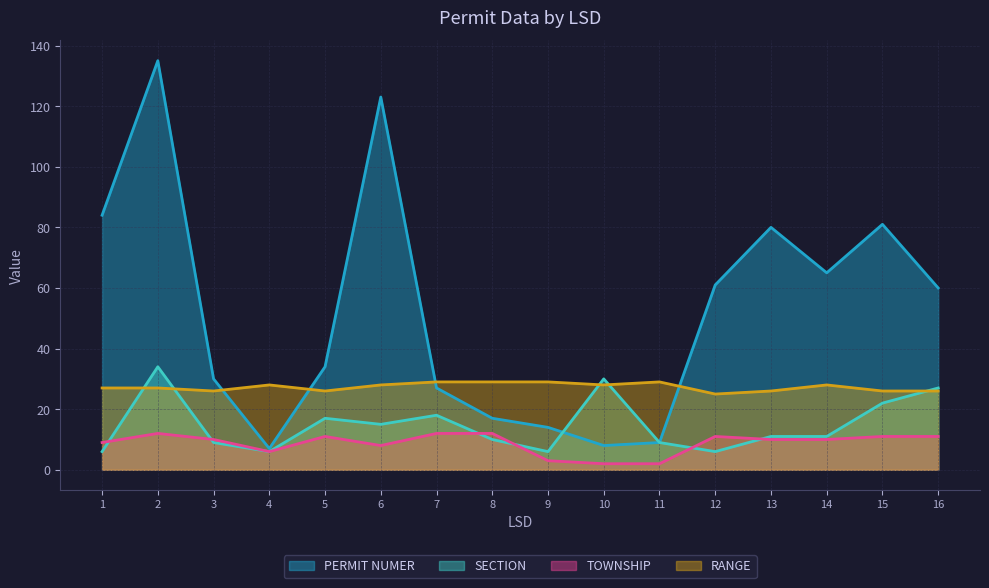

In PERMIT NUMER, how many points are lower than both neighbors (excluding endpoints)?

3